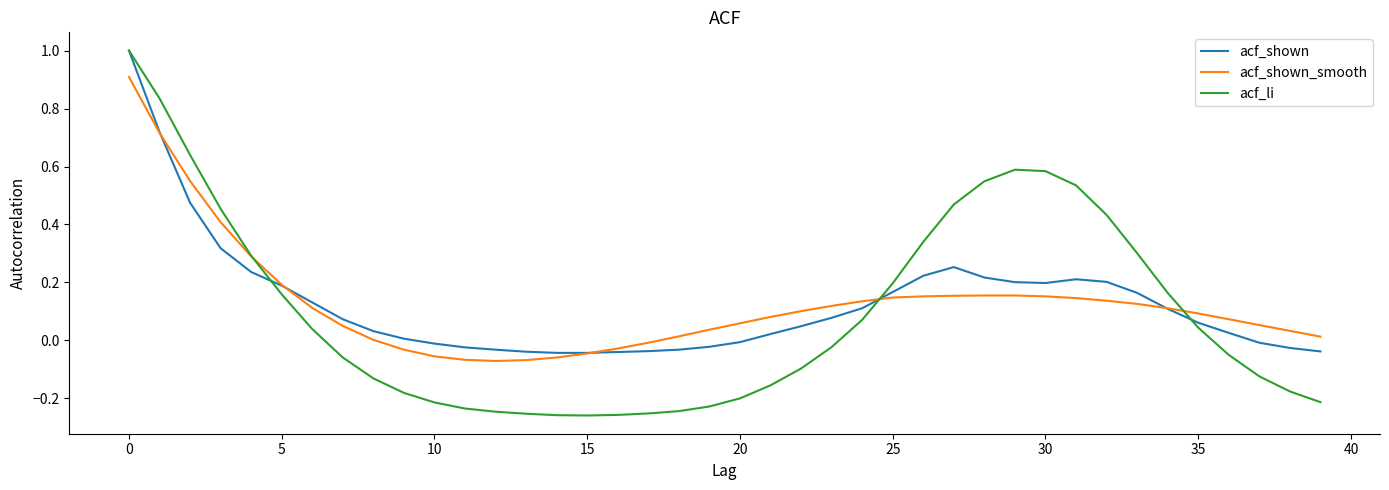

After their last crossing, which series has the higher values: acf_shown_smooth or acf_shown?

acf_shown_smooth